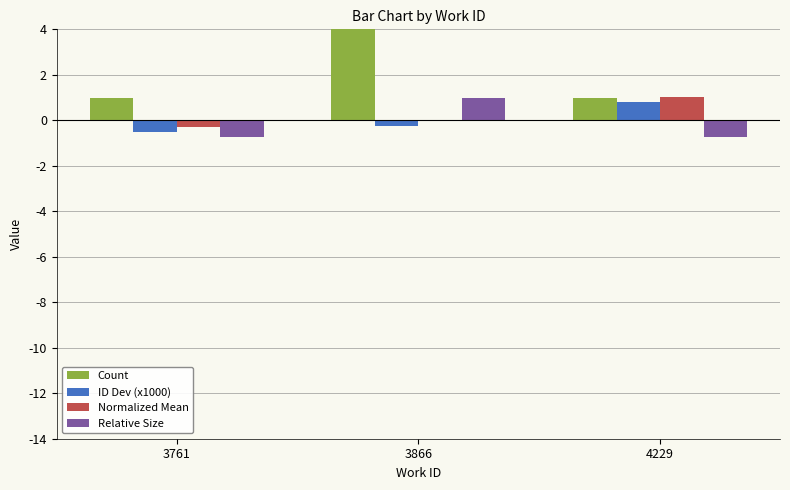

List the series in order of their peak value, highest first.

Count, Normalized Mean, Relative Size, ID Dev (x1000)